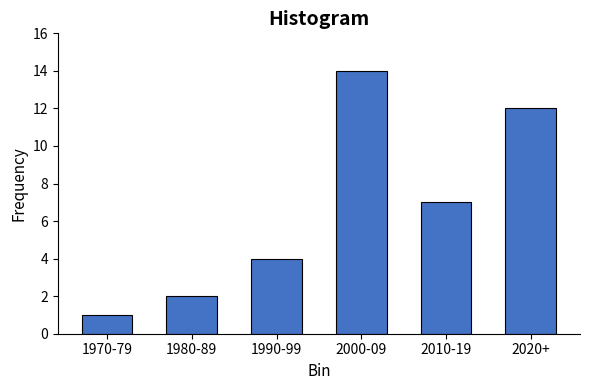

Reading left to right, list all the values displayed in this chart.

1970-79=1	1980-89=2	1990-99=4	2000-09=14	2010-19=7	2020+=12